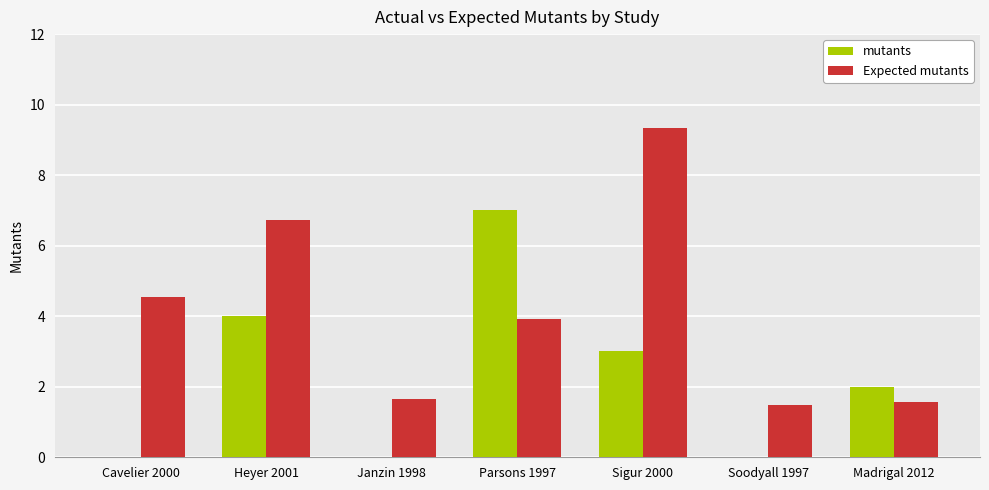

How many values in the Expected mutants series exceed 3?

4